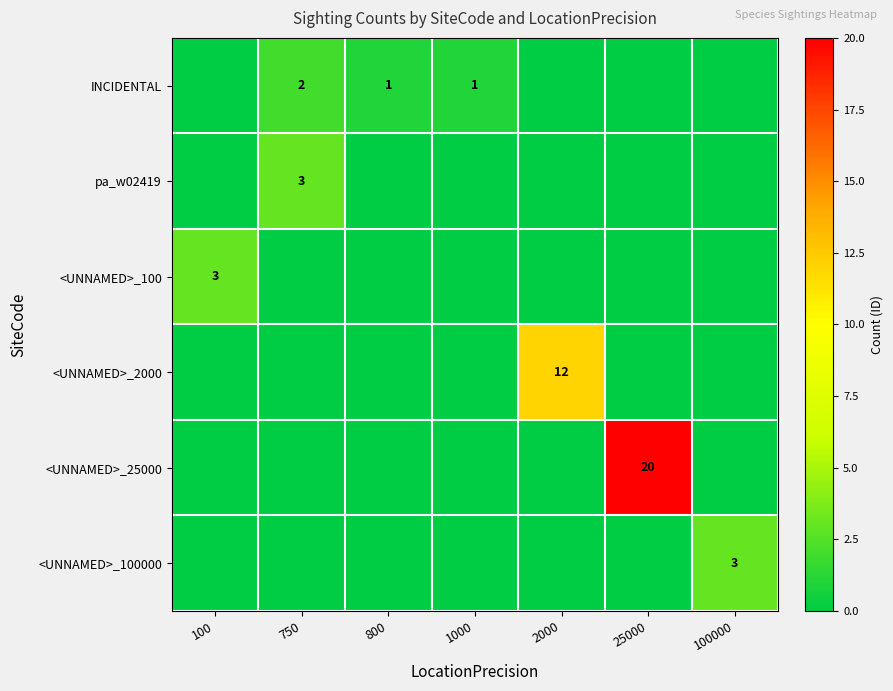

True or false: INCIDENTAL has a value of 4 at 750.

False